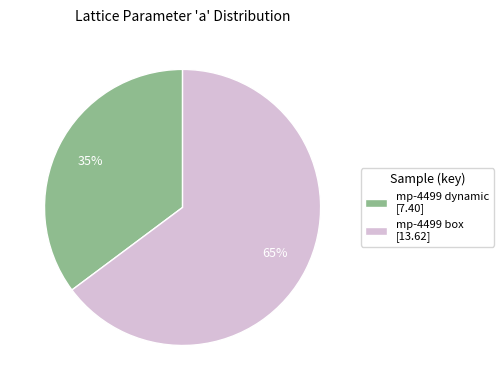

Which category has the biggest portion of the pie?

mp-4499 box [13.62]